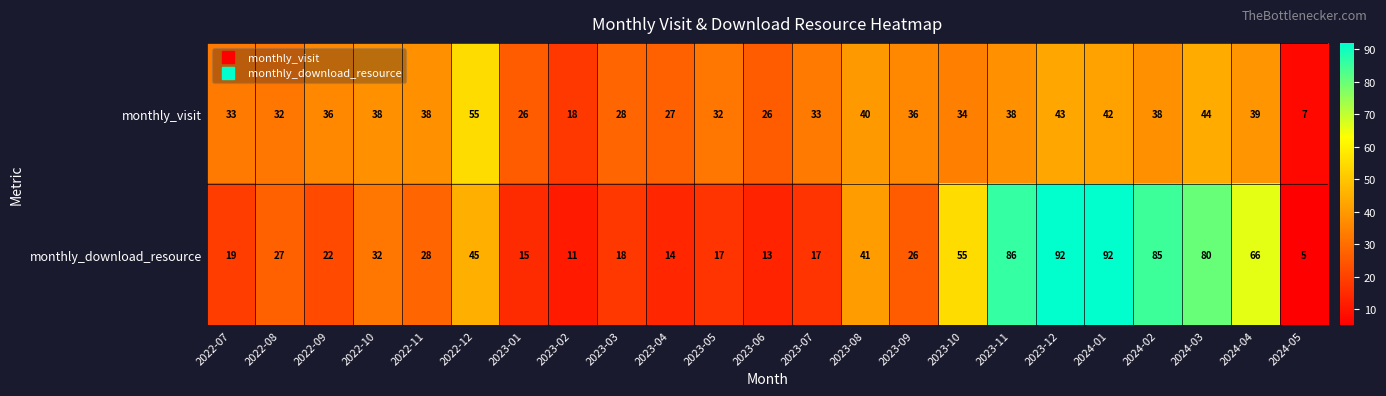

Rank the series at 2024-02 from lowest to highest value.

monthly_visit, monthly_download_resource